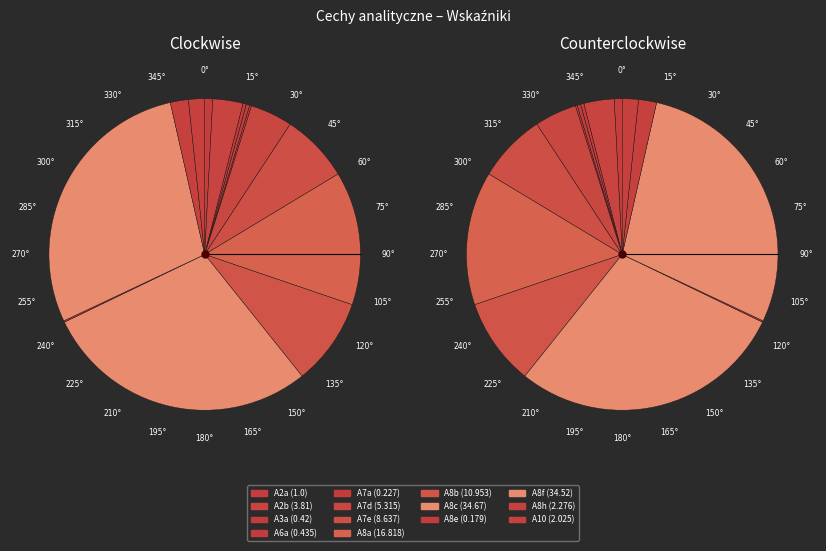

Which category has the smallest portion of the pie?

A8e